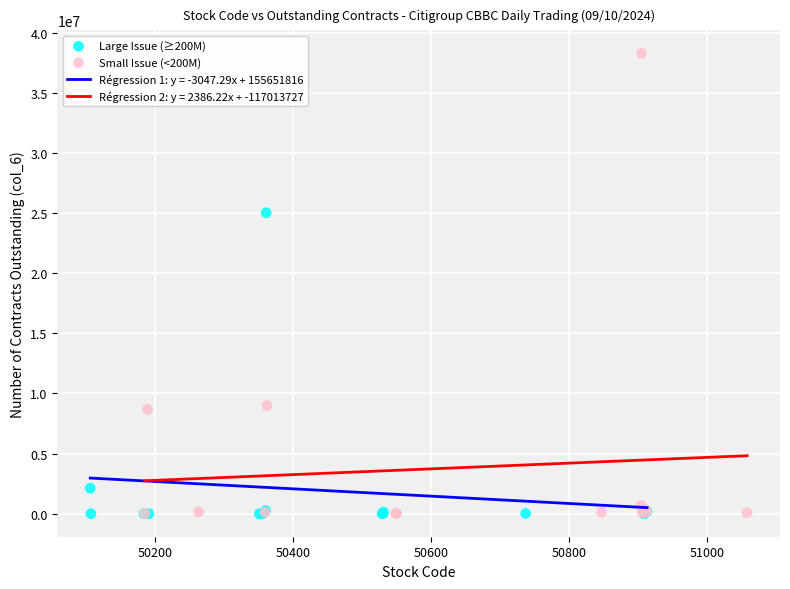

Which series contains the highest Y value?

Small Issue (<200M)